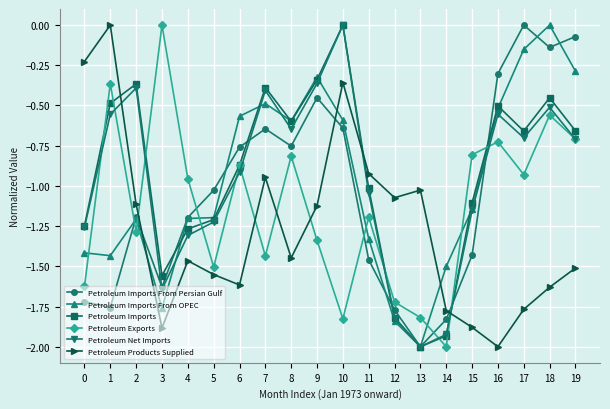

Which series changed the most between 7 and 14?

Petroleum Imports